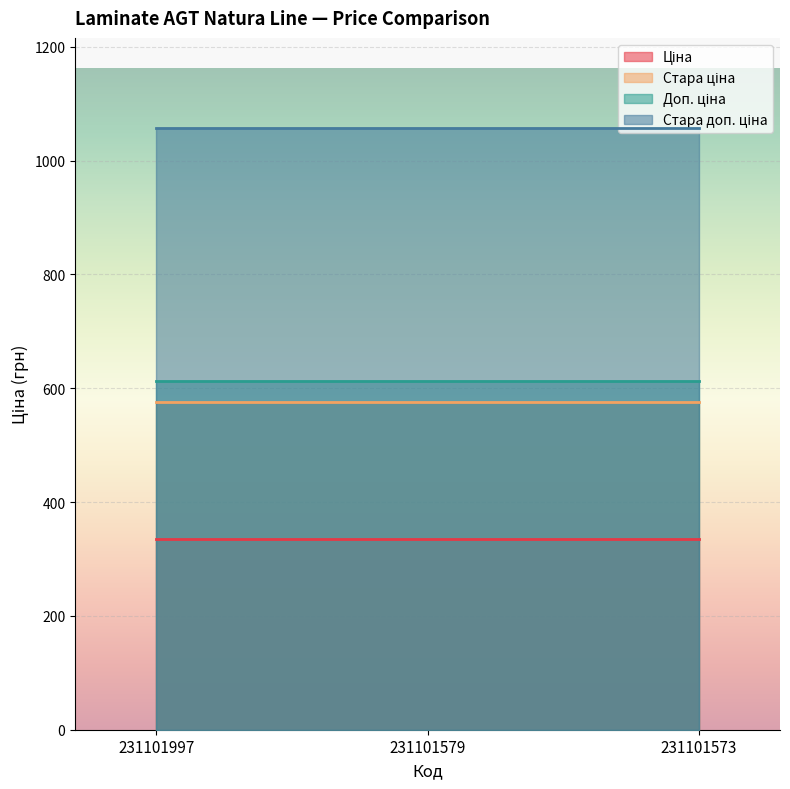

Which series has the widest spread of values?

Ціна